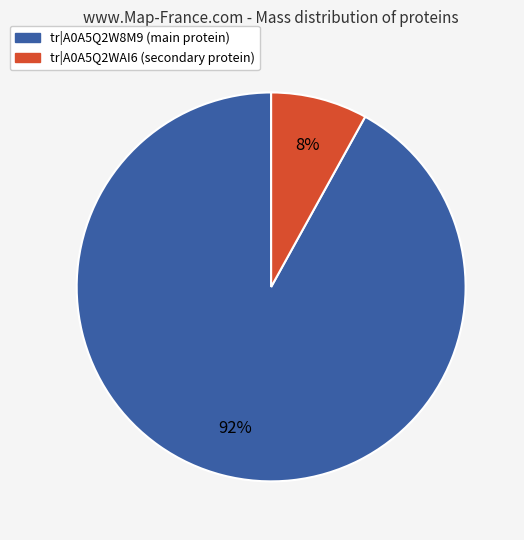

Is there a majority slice in this chart?

Yes